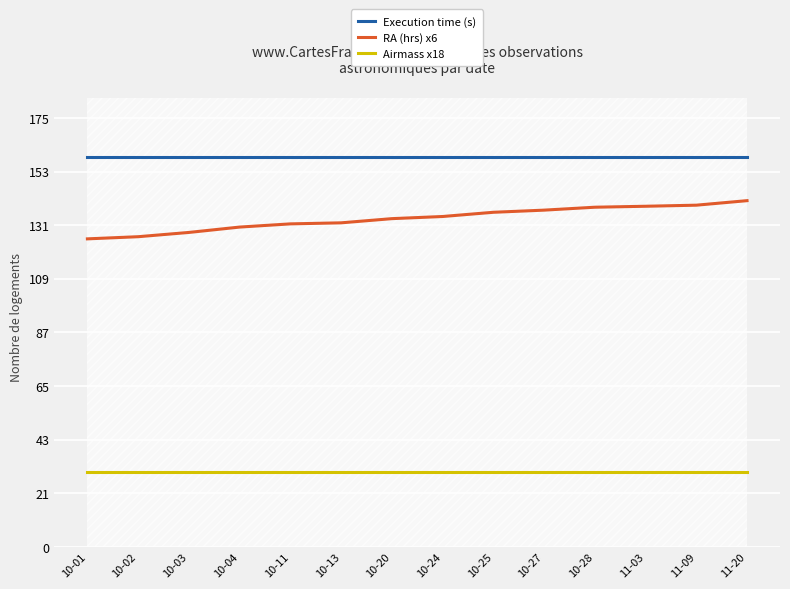

Between 10-03 and 10-25, which series saw the biggest shift?

RA (hrs) x6